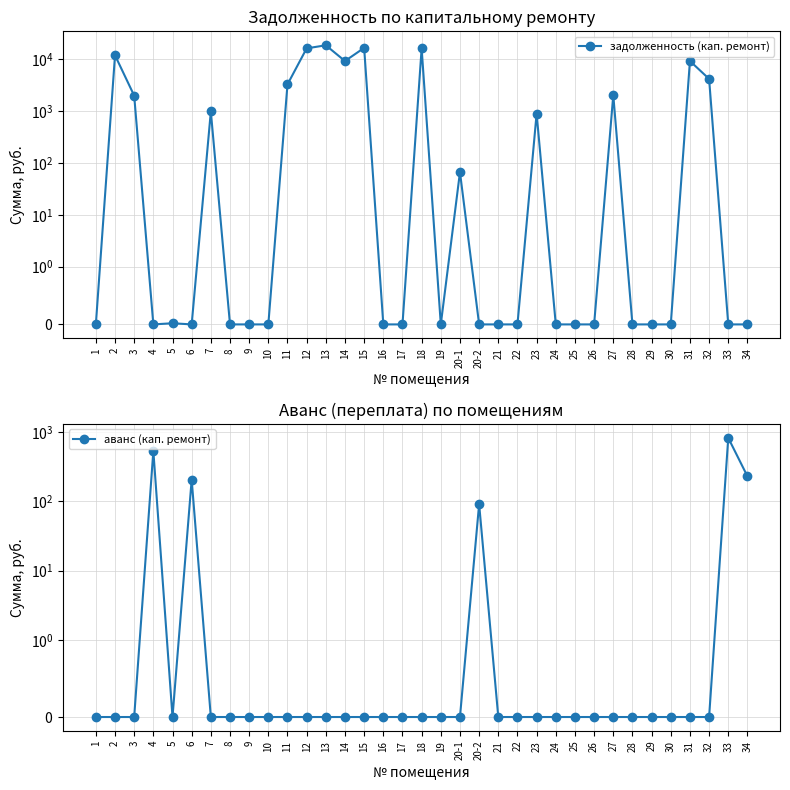

Between 9 and 22, which series saw the biggest shift?

задолженность (кап. ремонт)